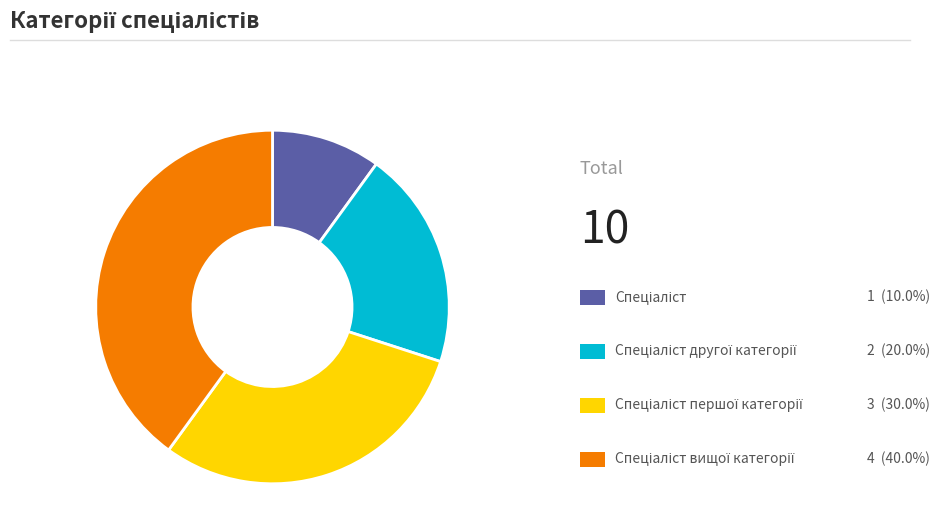

Count the number of slices in the pie.

4